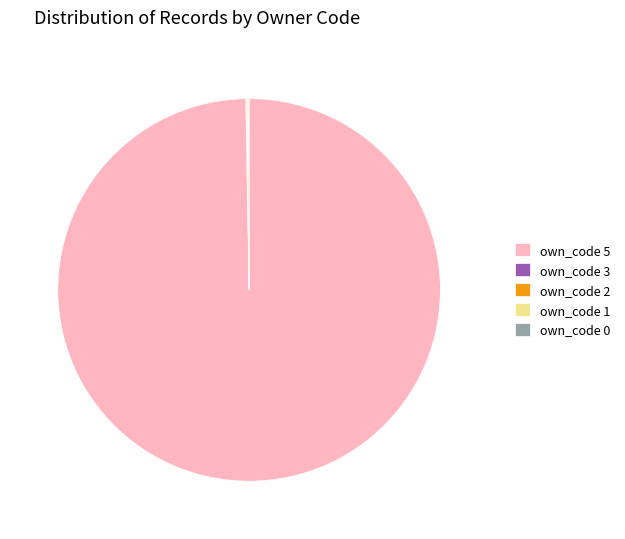

True or false: own_code 5 accounts for 100% of the total.

True